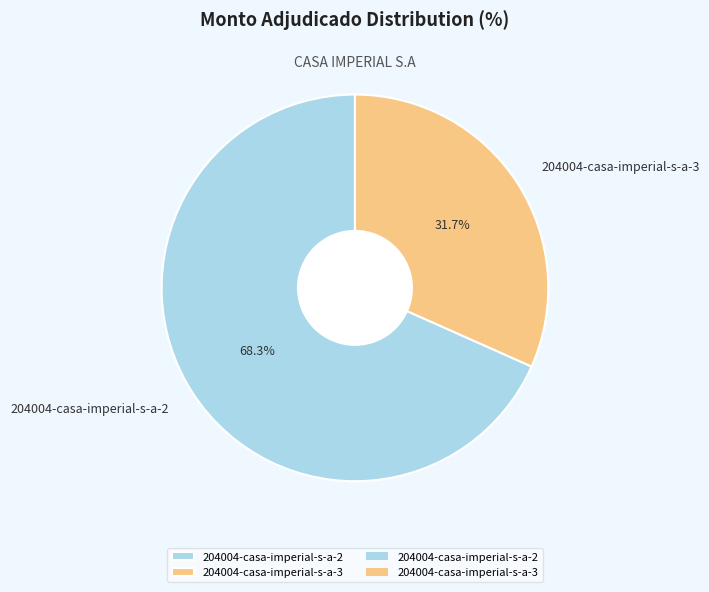

To the nearest percent, what is the difference between the 204004-casa-imperial-s-a-3 and 204004-casa-imperial-s-a-2 slice percentages?

37%